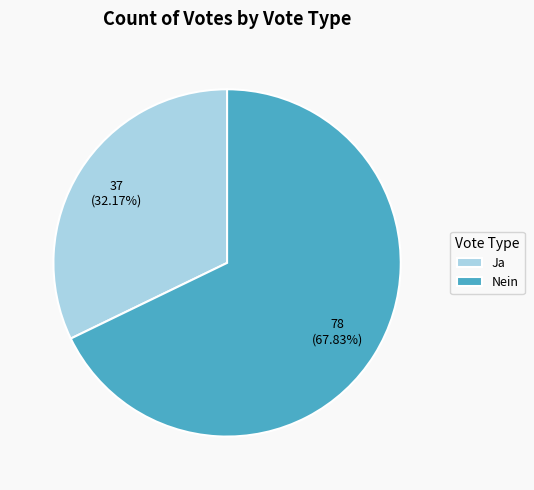

Which has a higher value, Ja or Nein?

Nein